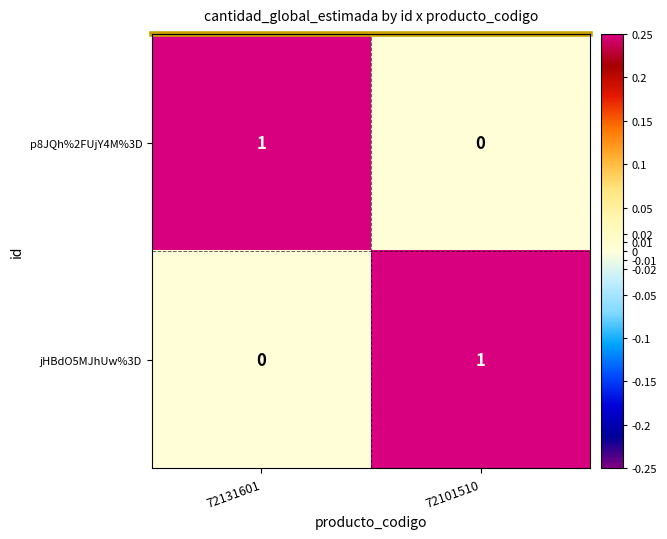

What is the total value across all series at 72101510?

1